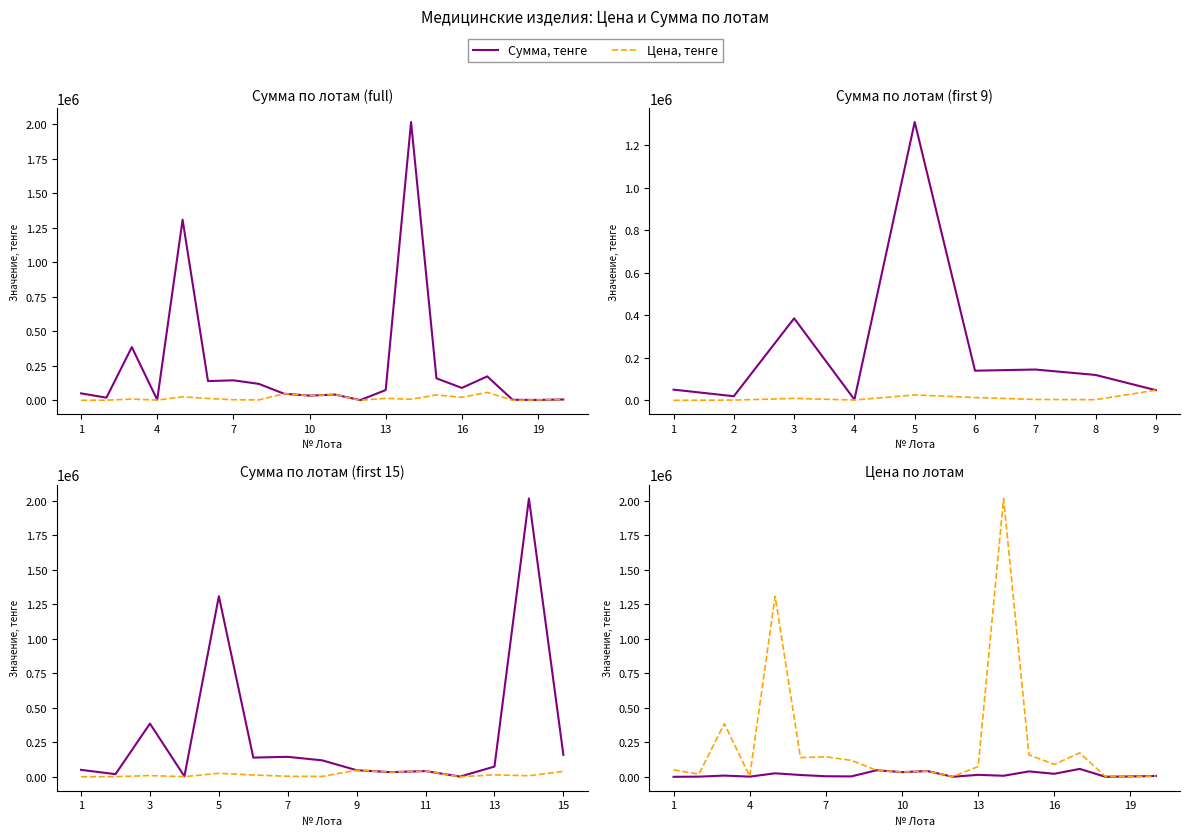

In Сумма, тенге, how many points are higher than both neighbors (excluding endpoints)?

6